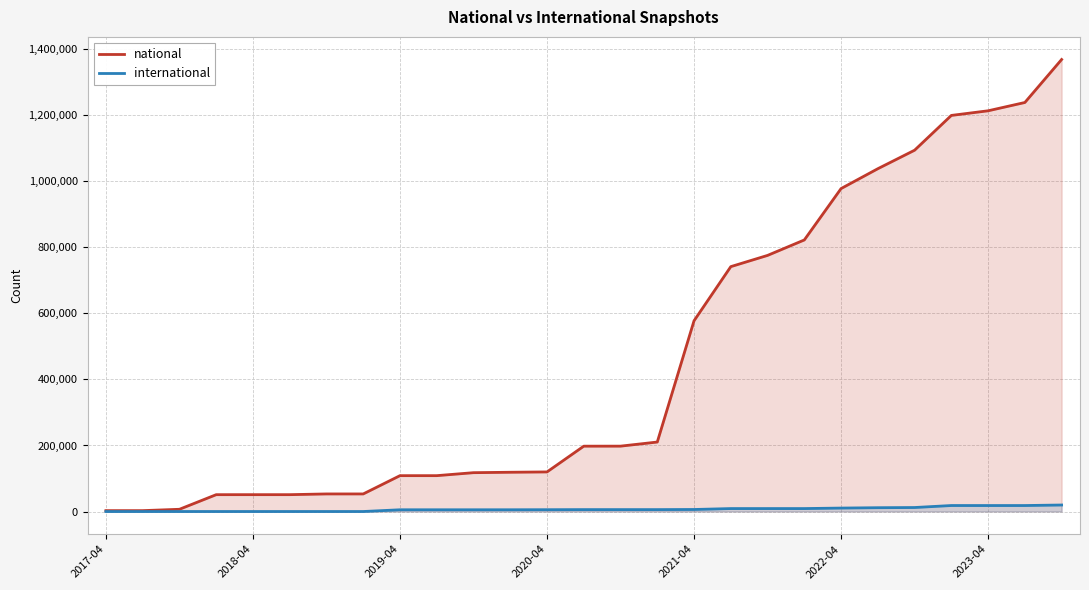

What is the minimum value for national?

2707